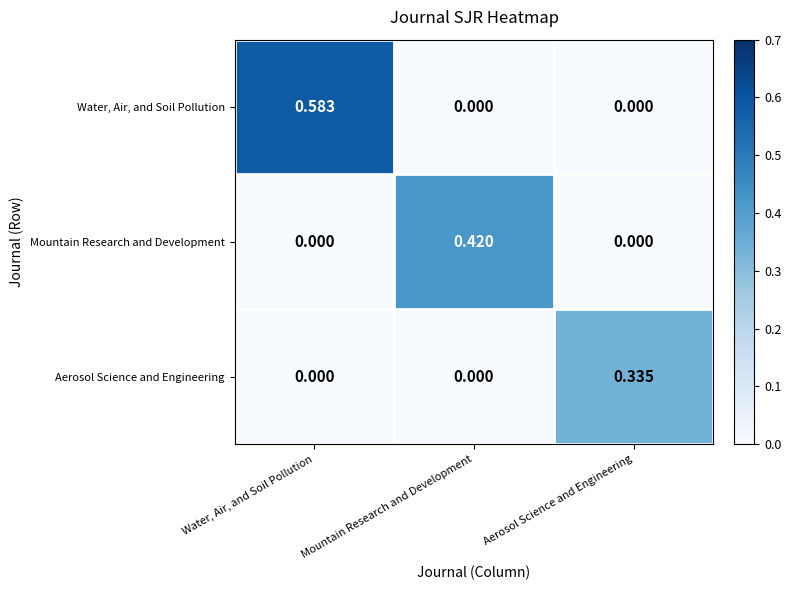

At which category is the sum across all series the highest?

Water, Air, and Soil Pollution